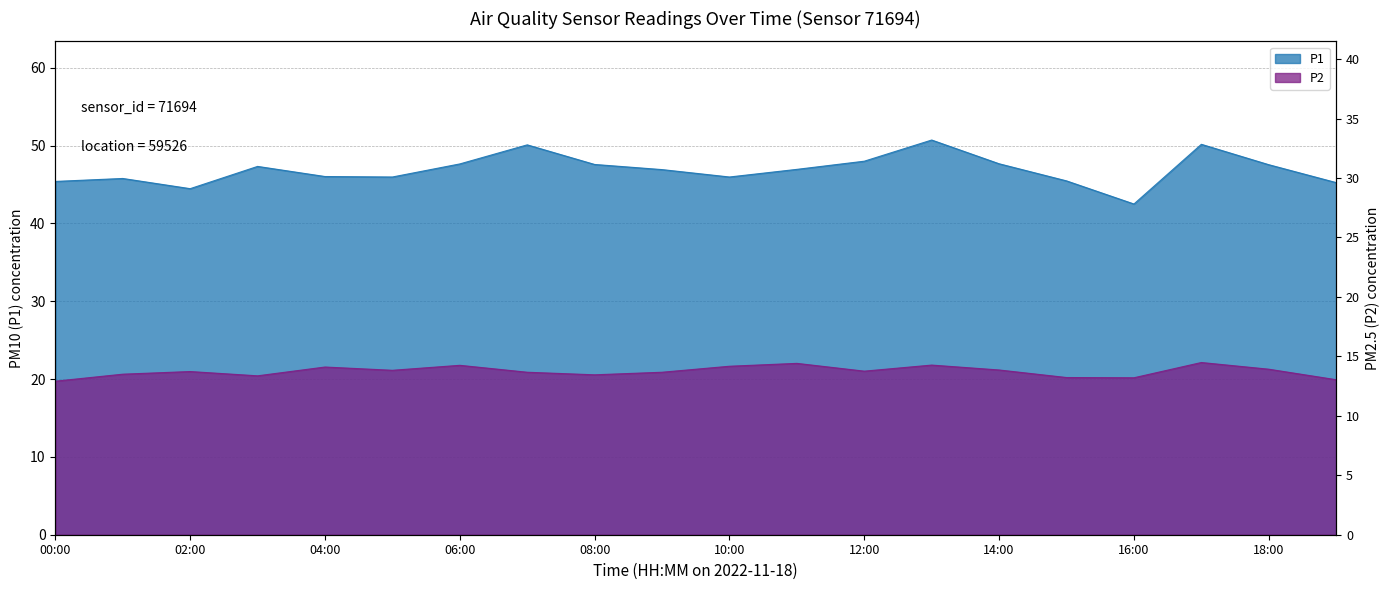

How many lines are shown in the chart?

2